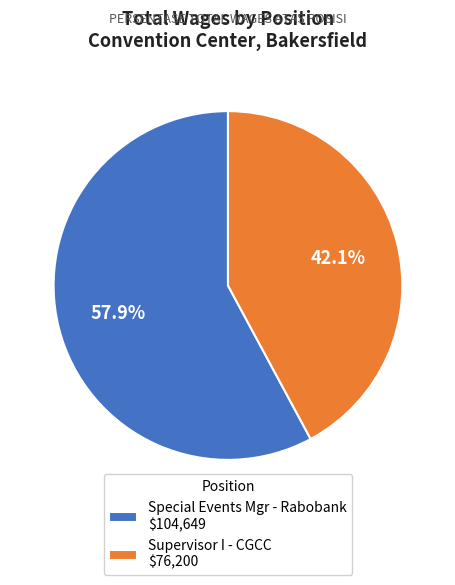

To the nearest percent, what is the average slice percentage?

50%